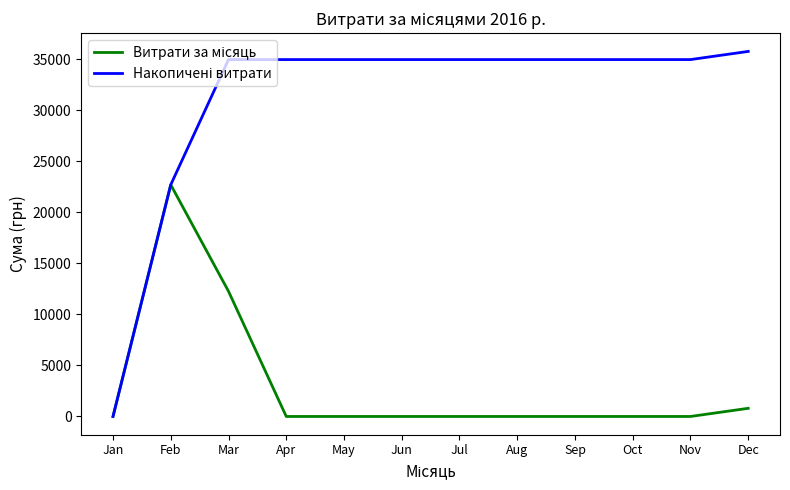

At which category is the sum across all series the highest?

Mar